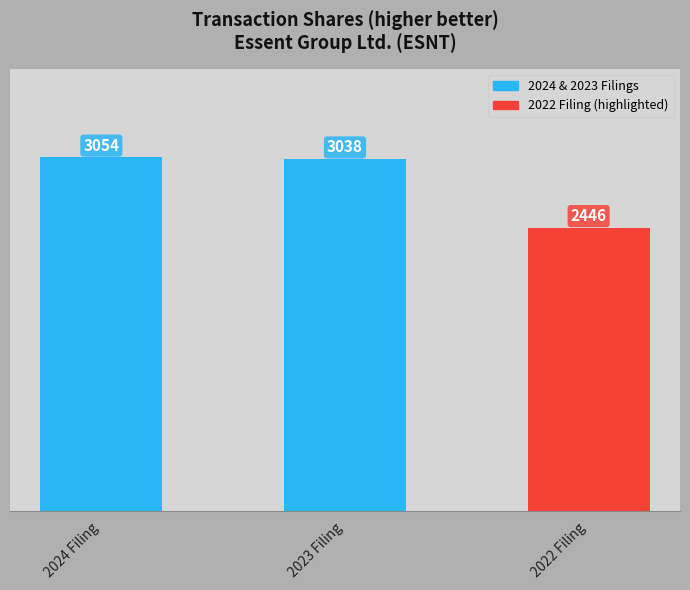

How many distinct data groups are displayed?

1